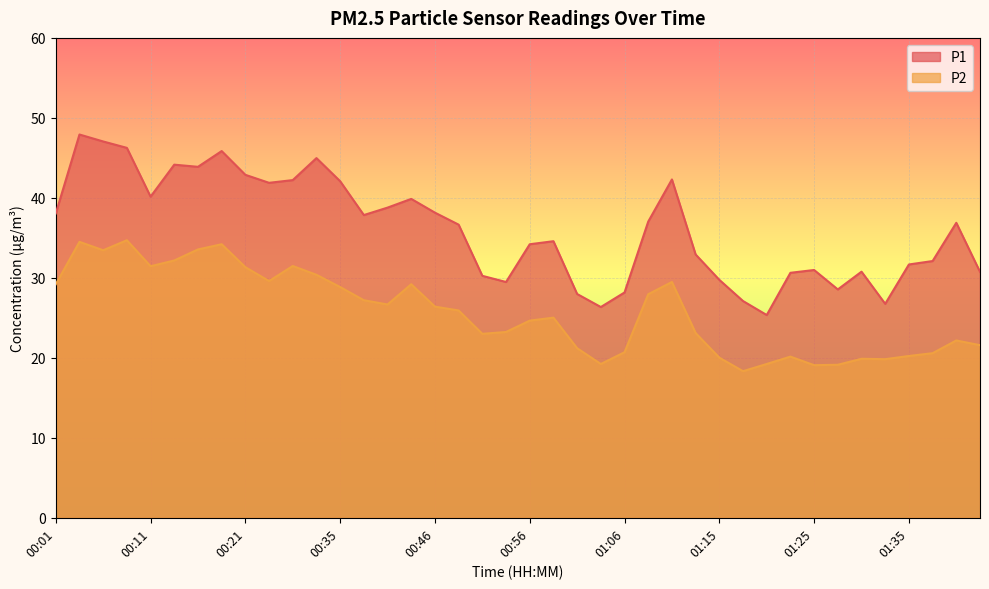

What is the sum of all P2 values?

1028.0